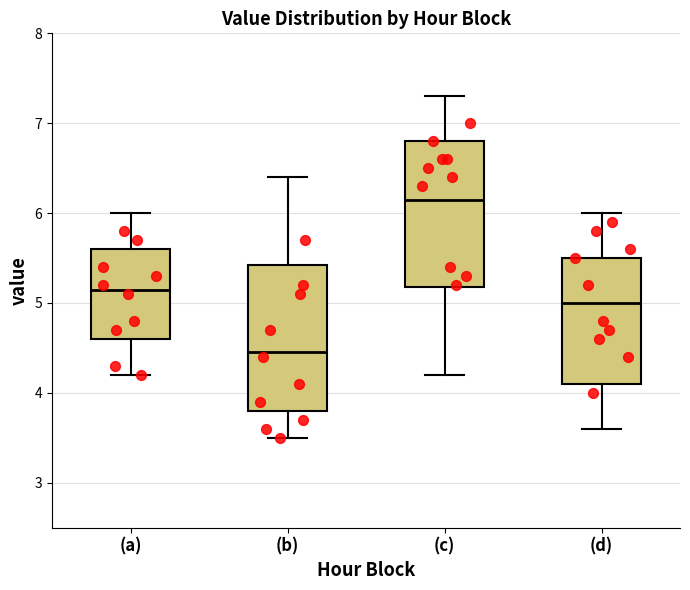

Which box's median line is the lowest?

(b)